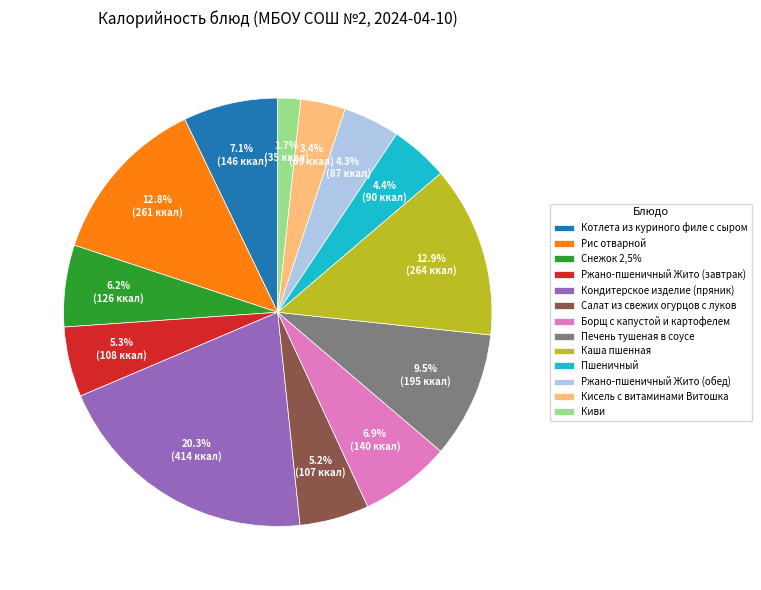

Between Киви and Салат из свежих огурцов с луков, which is larger?

Салат из свежих огурцов с луков